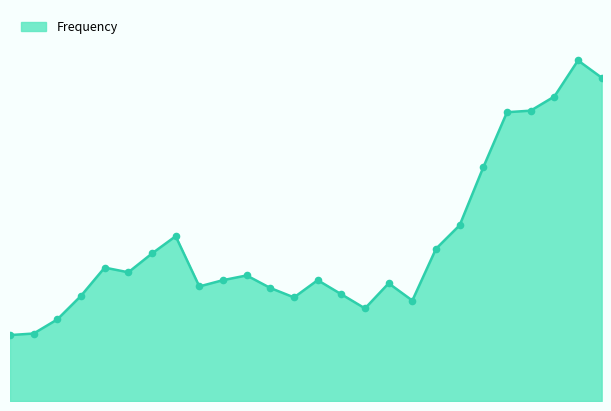

Does the chart have visible grid lines?

No